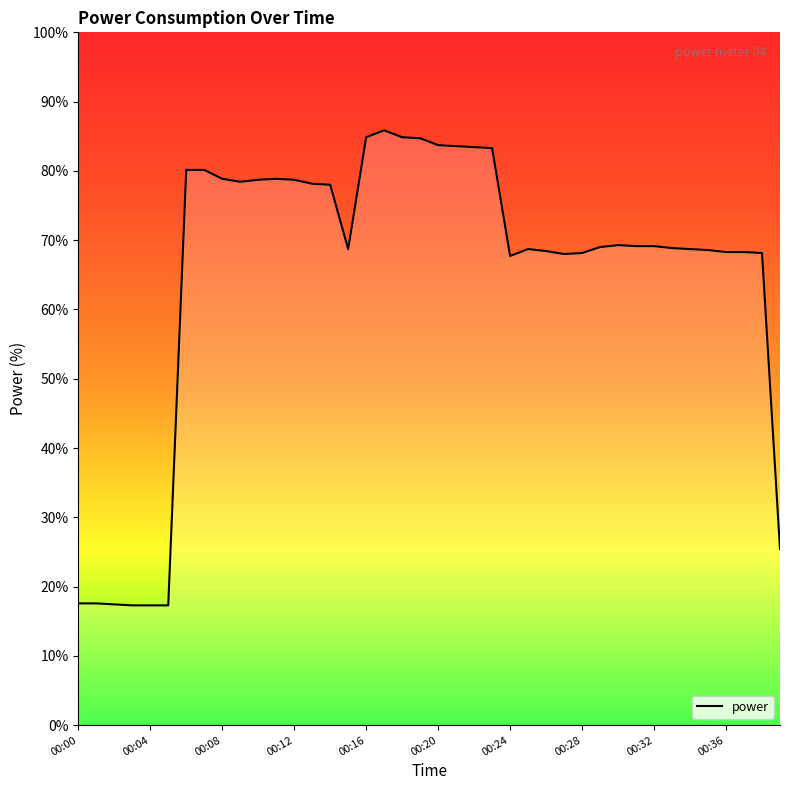

The chart shows a value of 68.3 at 37. True or false?

True